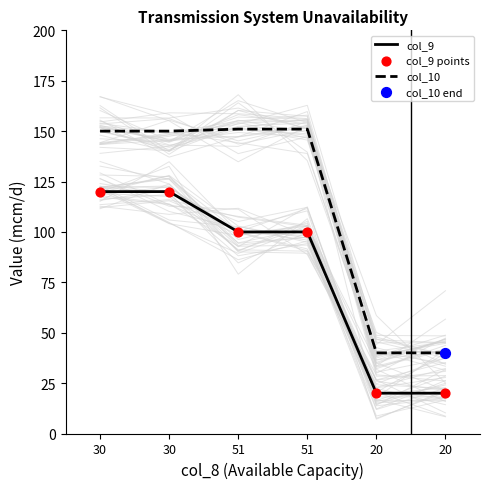

Which series reaches the minimum Y coordinate?

col_9